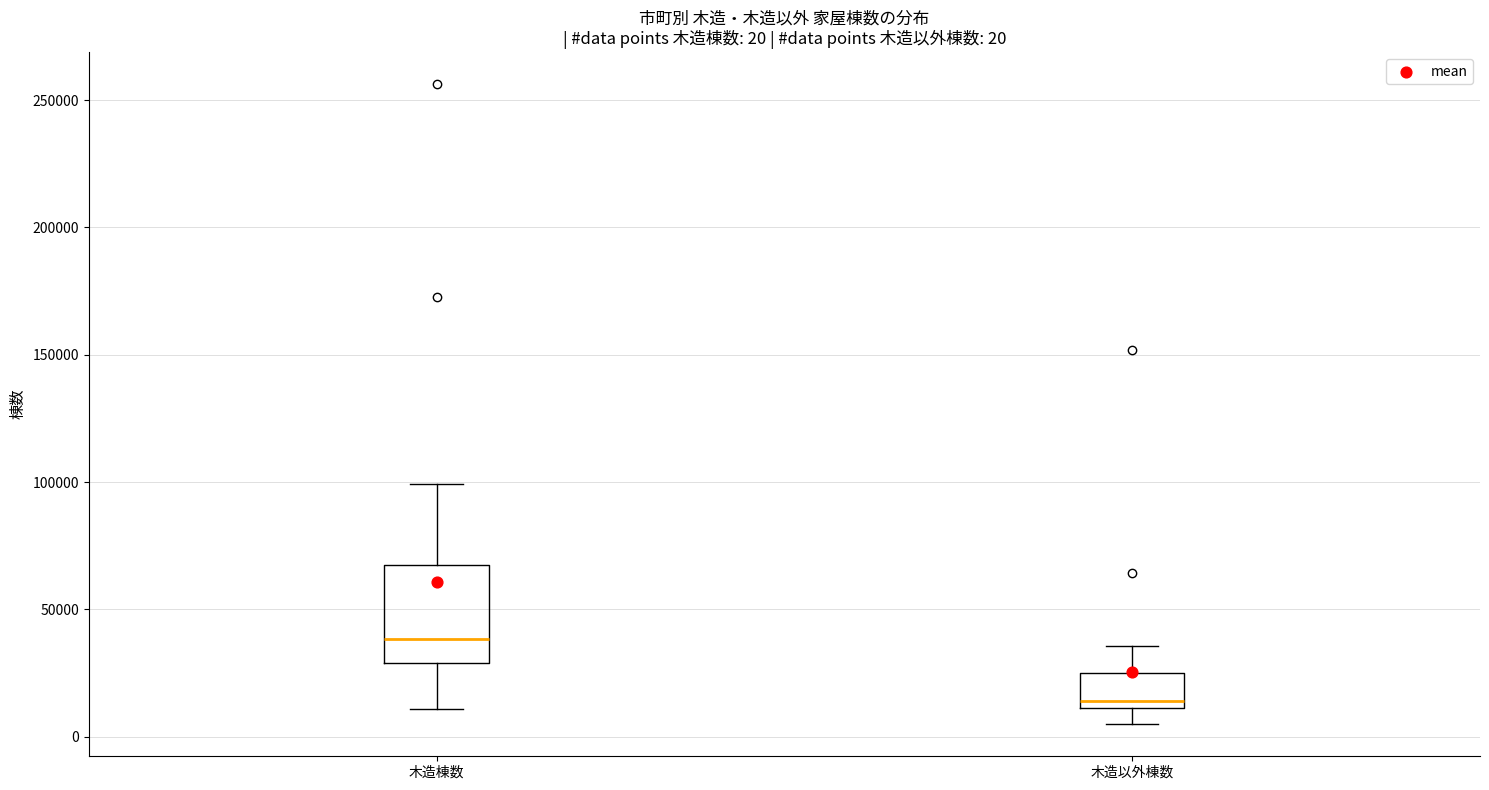

Which box is the tallest, from its lower edge to its upper edge?

木造棟数